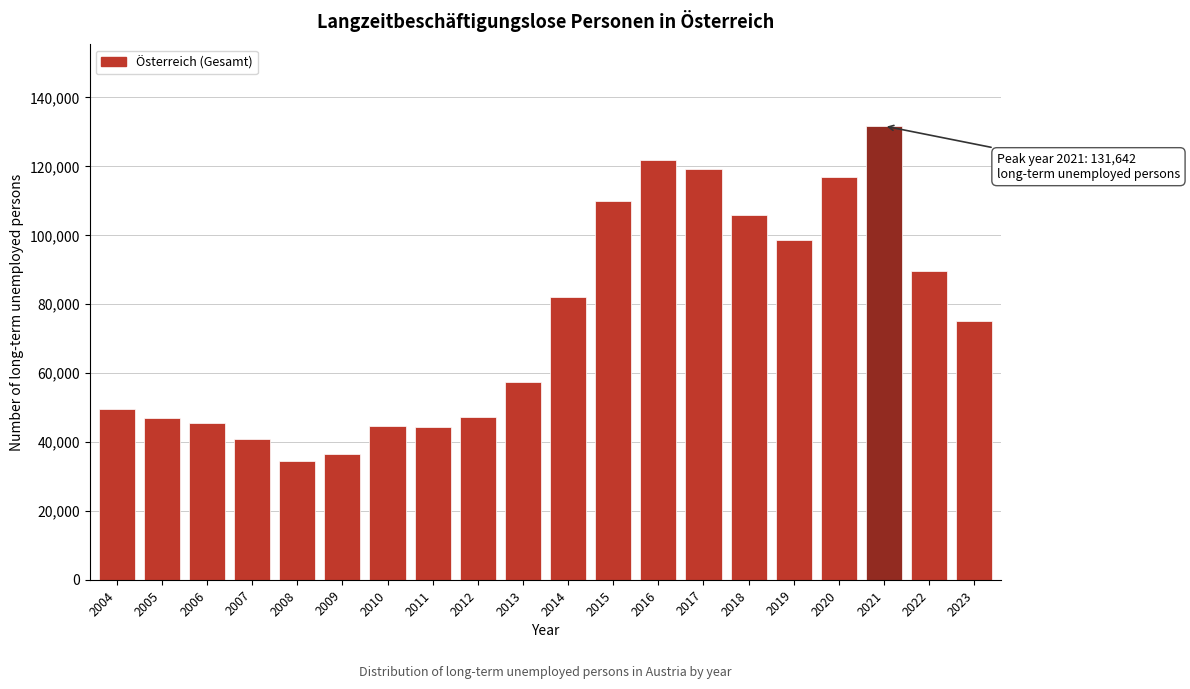

What is the difference between the values at 2022 and 2009?

53053